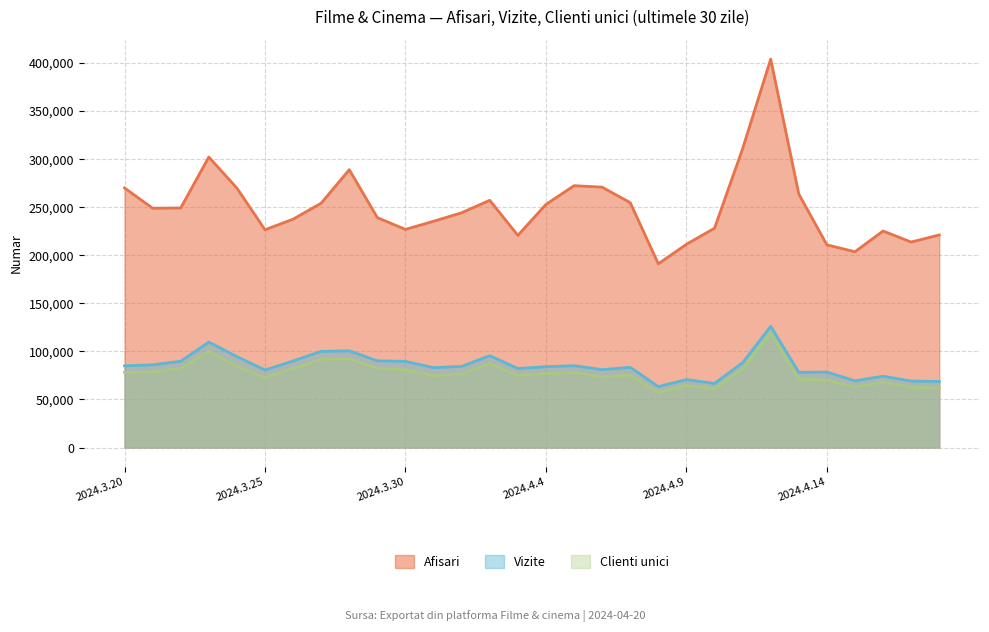

True or false: Clienti unici has more than 0 points higher than both neighbors.

True